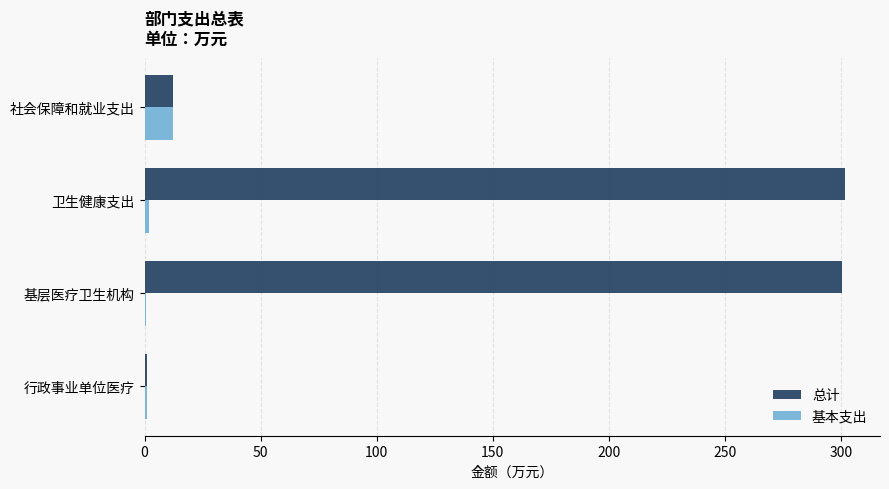

What is the average value of the 总计 series?

154.0